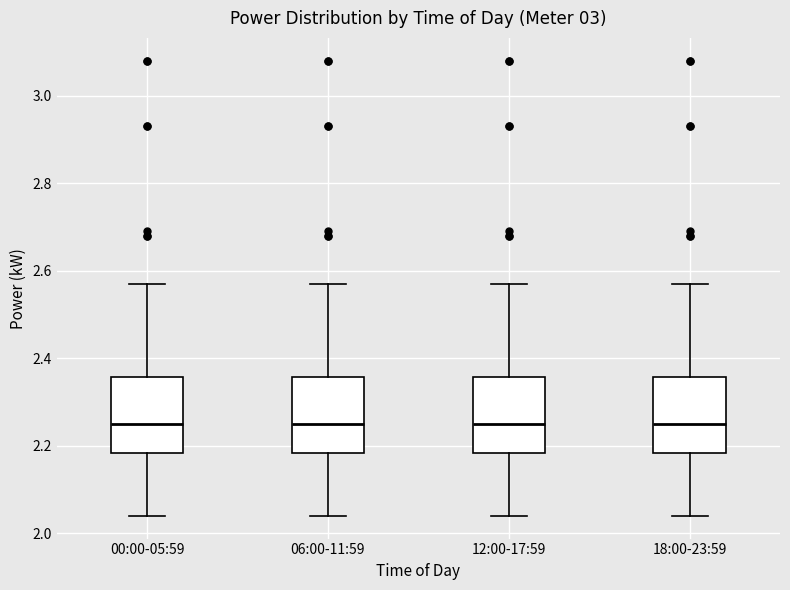

Reading left to right, read every box against the y-axis: the position of its median line, the range the box covers, and the ends of its whiskers. The values are not printed on the chart, so give them approximately, as read against the axis.

00:00-05:59: median 2.26, box 2.18 to 2.36, whiskers 2.04 to 2.58
06:00-11:59: median 2.26, box 2.18 to 2.36, whiskers 2.04 to 2.58
12:00-17:59: median 2.26, box 2.18 to 2.36, whiskers 2.04 to 2.58
18:00-23:59: median 2.26, box 2.18 to 2.36, whiskers 2.04 to 2.58